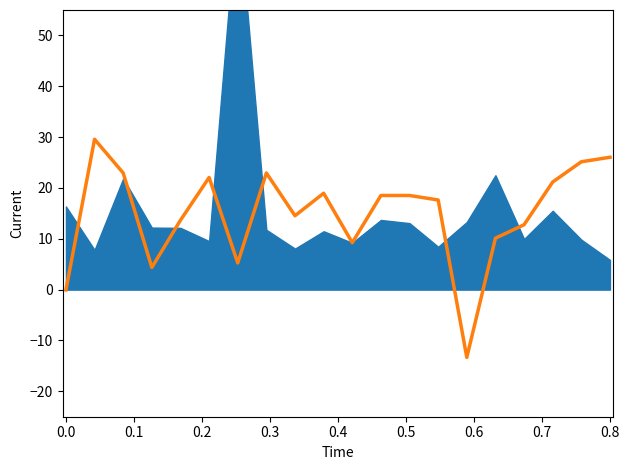

How many lines are shown in the chart?

1